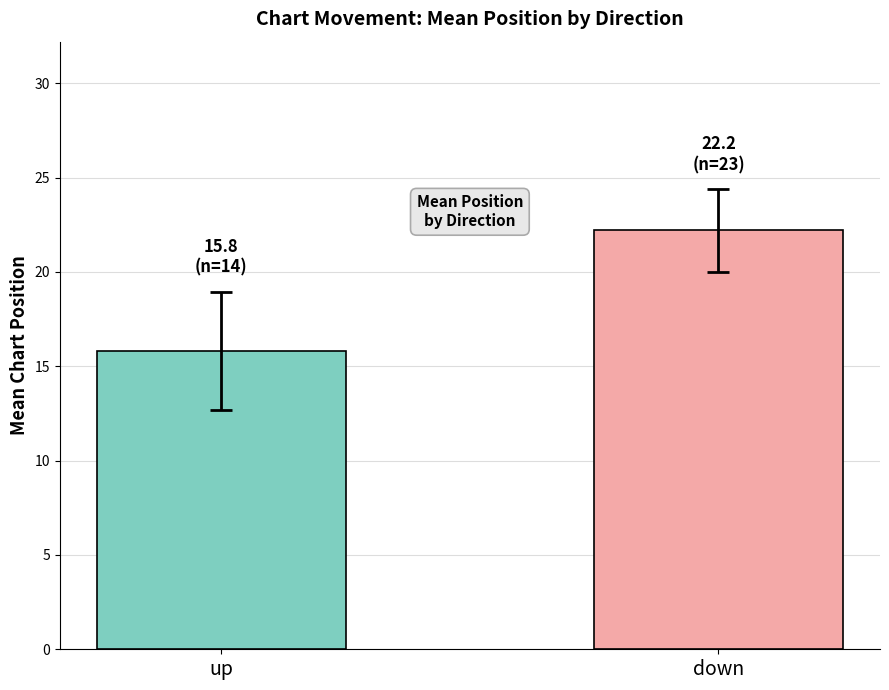

Is it true that the value at down is 30.5?

False